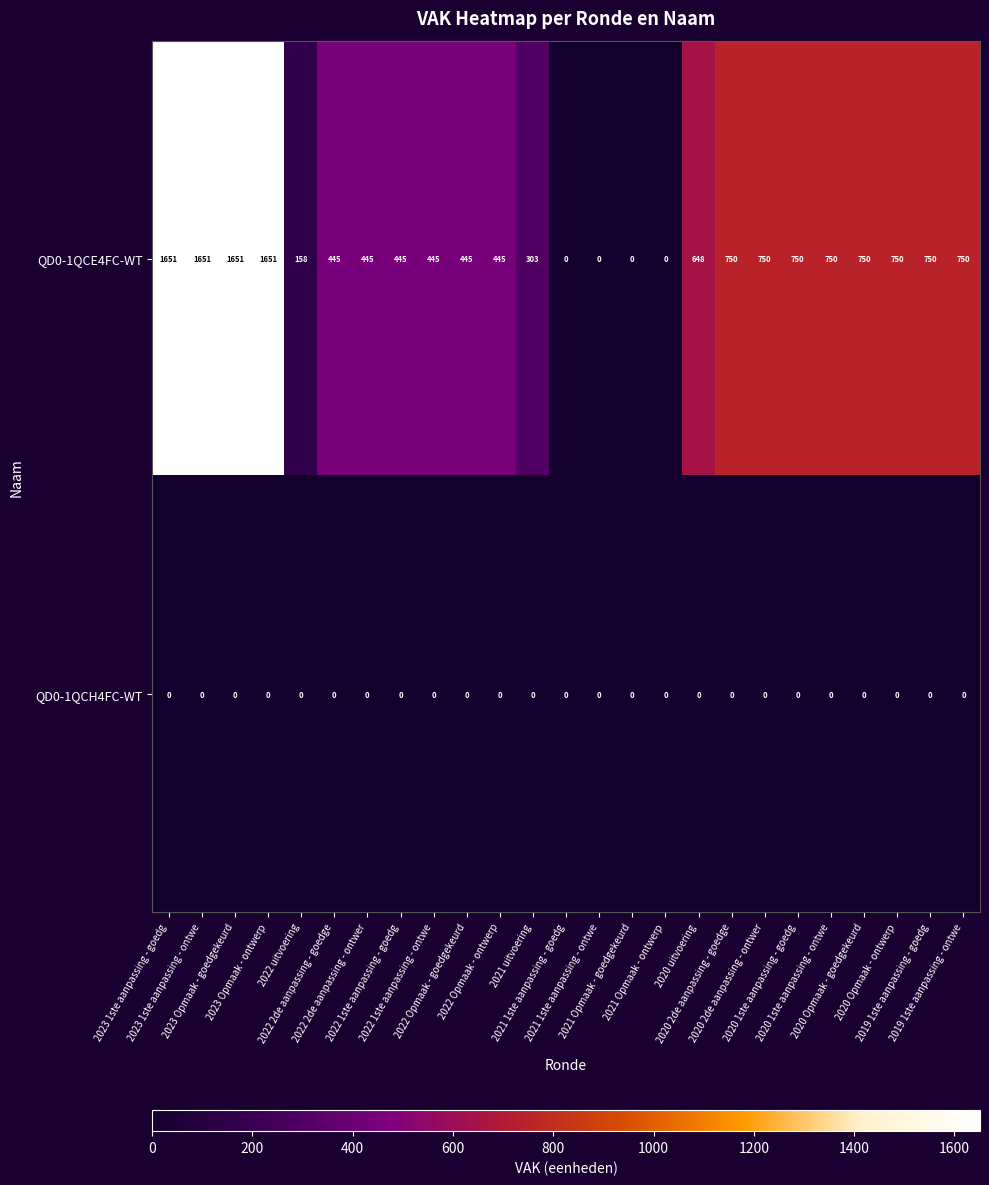

Which series has the widest spread of values?

QD0-1QCE4FC-WT